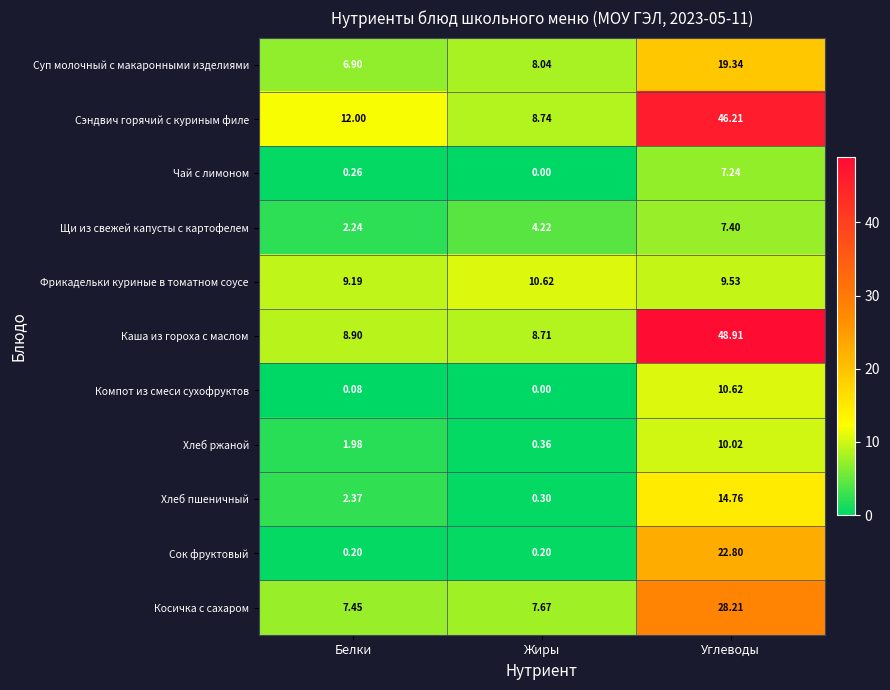

Is the value of Косичка с сахаром at Углеводы greater than the value of Суп молочный с макаронными изделиями at Белки?

Yes